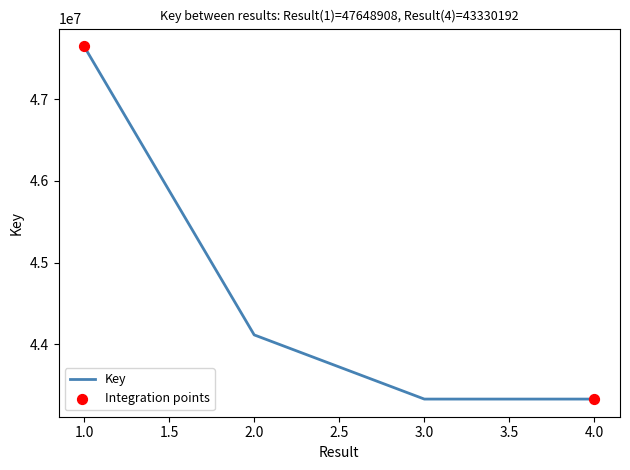

What is the ratio of the value at 2.0 to the value at 3.0?

1.0